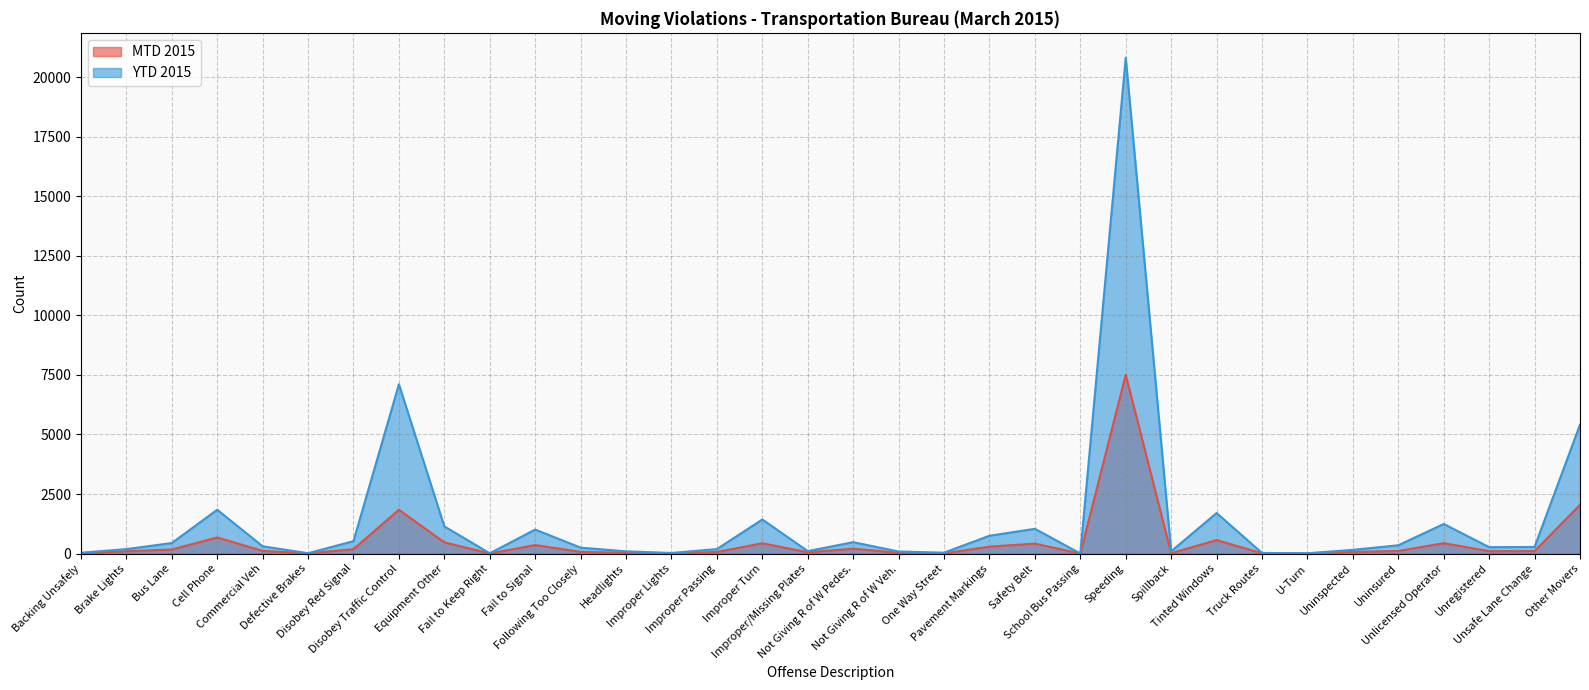

How many values in the YTD 2015 series exceed 277?

16